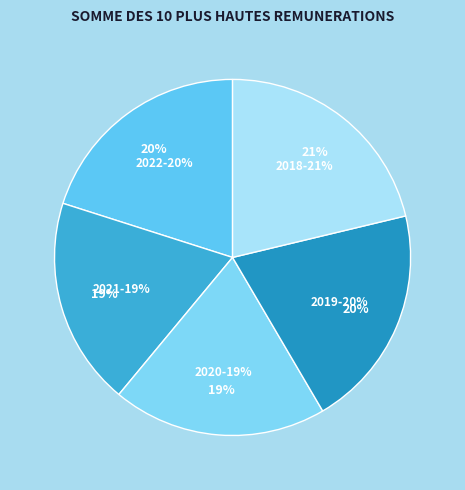

What is the largest slice in the pie chart?

2018